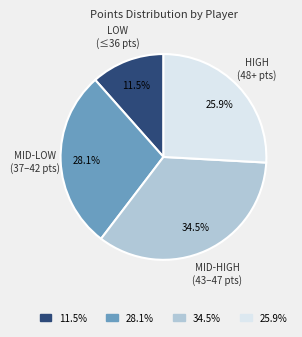

Is there a majority slice in this chart?

No